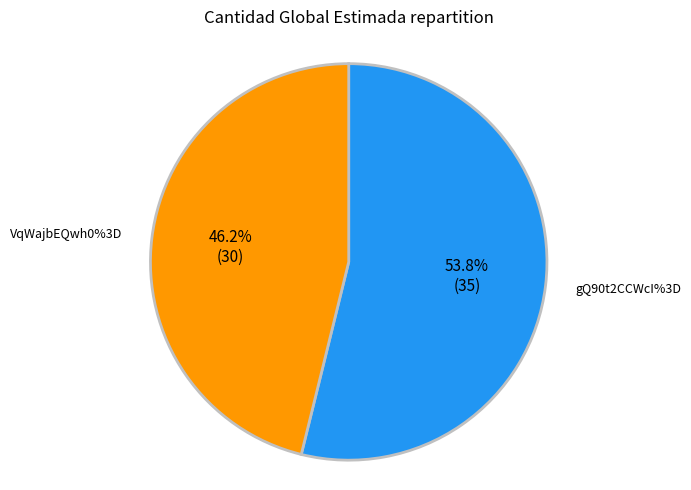

To the nearest percent, what is the average slice percentage?

50%